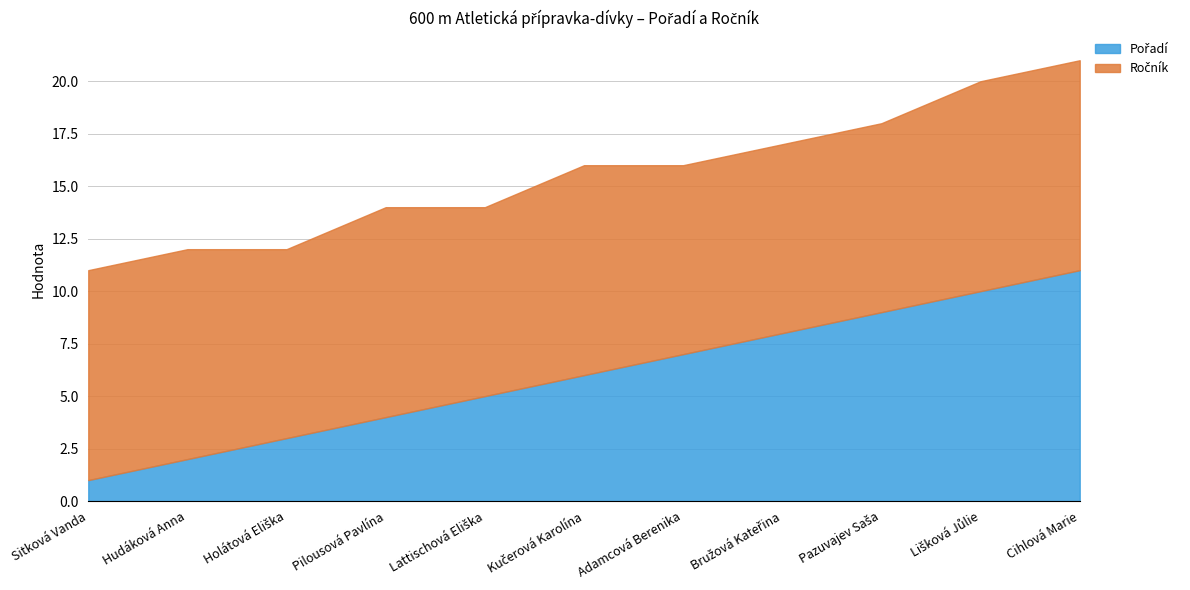

What is the label of the 3rd point from the right?

Pazuvajev Saša